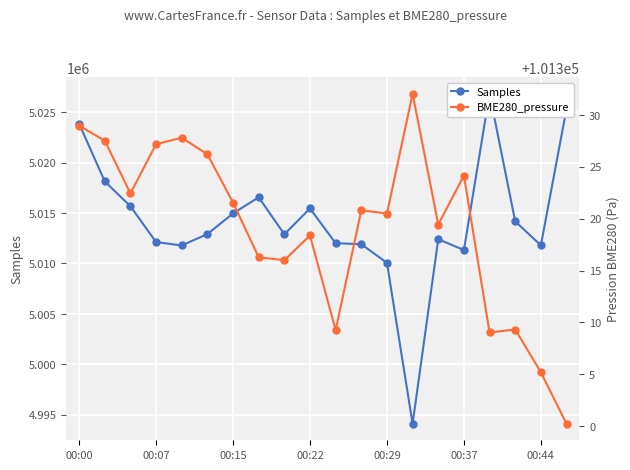

What is the highest value of the BME280_pressure series?

101332.1